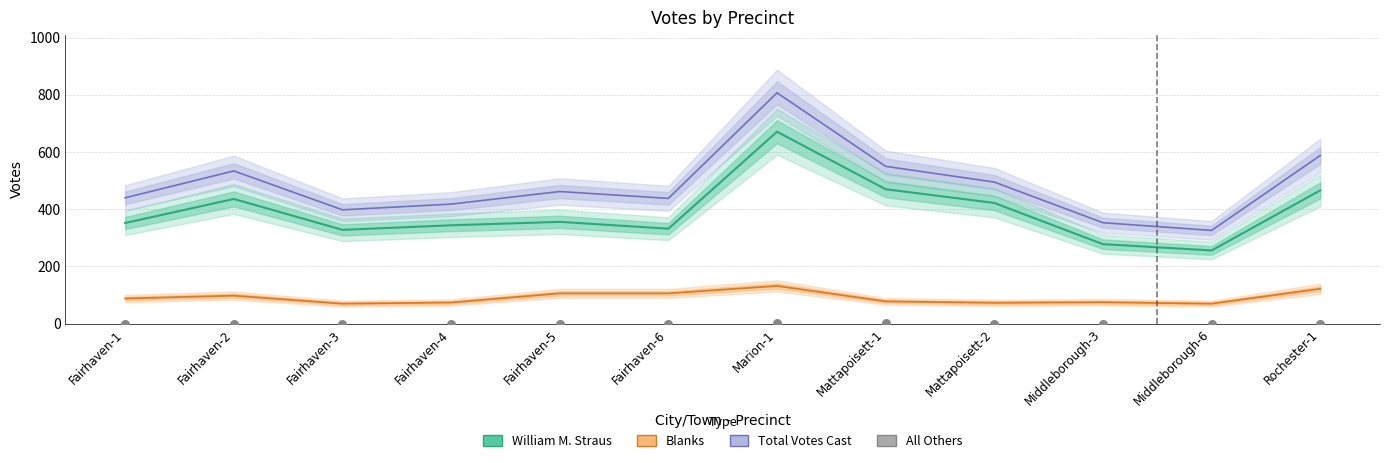

At how many categories does at least one series exceed 170?

12